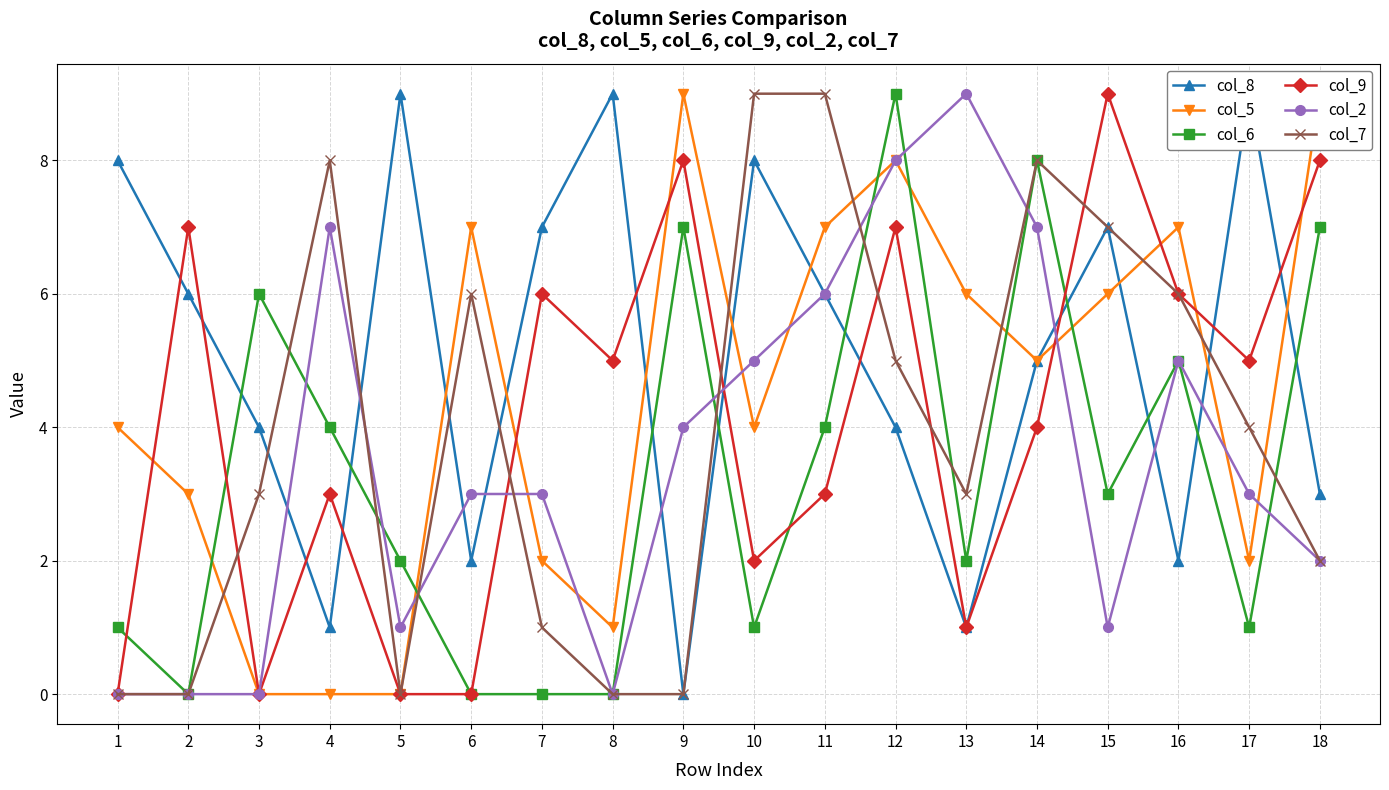

Which series has the widest spread of values?

col_8